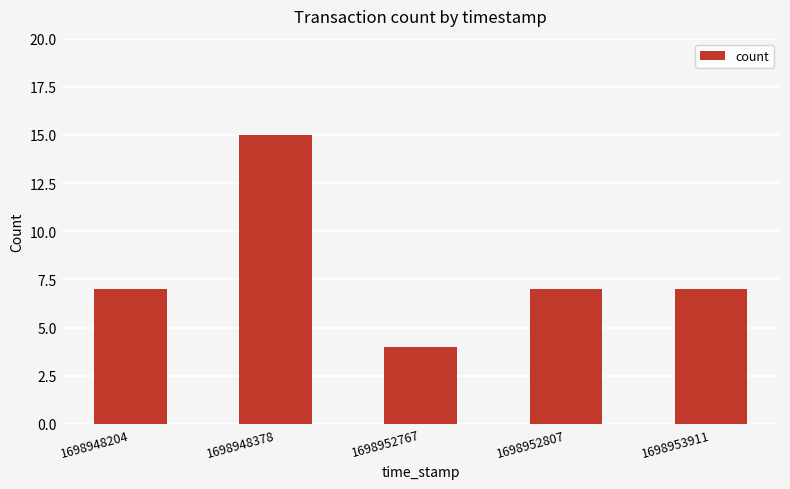

What is the sum of the values at 1698953911 and 1698948204?

14